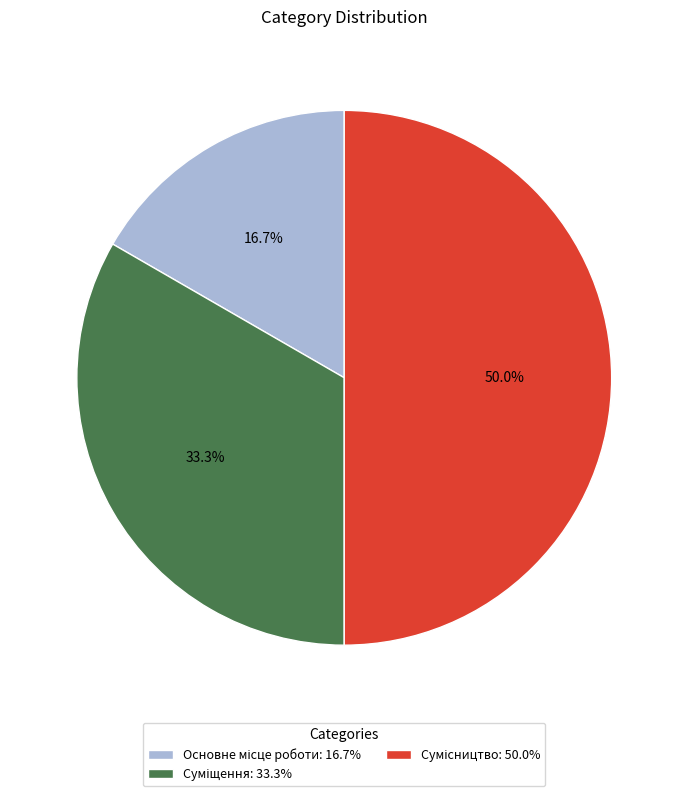

Which category has the biggest portion of the pie?

Сумісництво